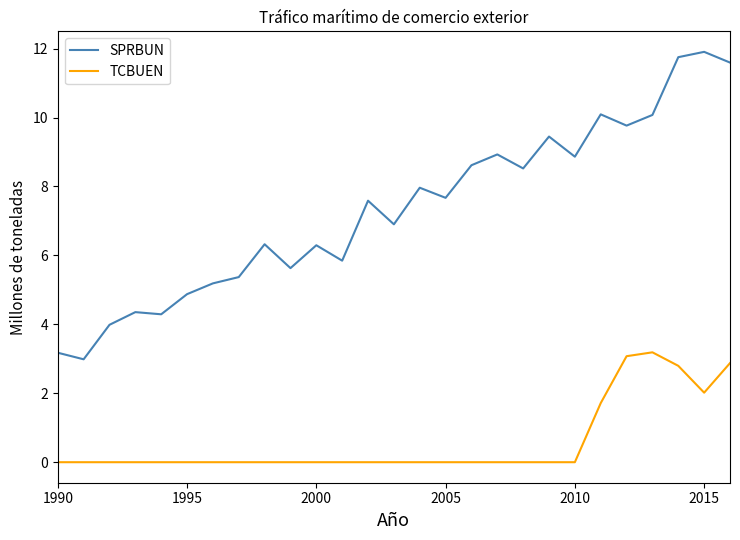

True or false: SPRBUN and TCBUEN intersect in this chart.

False